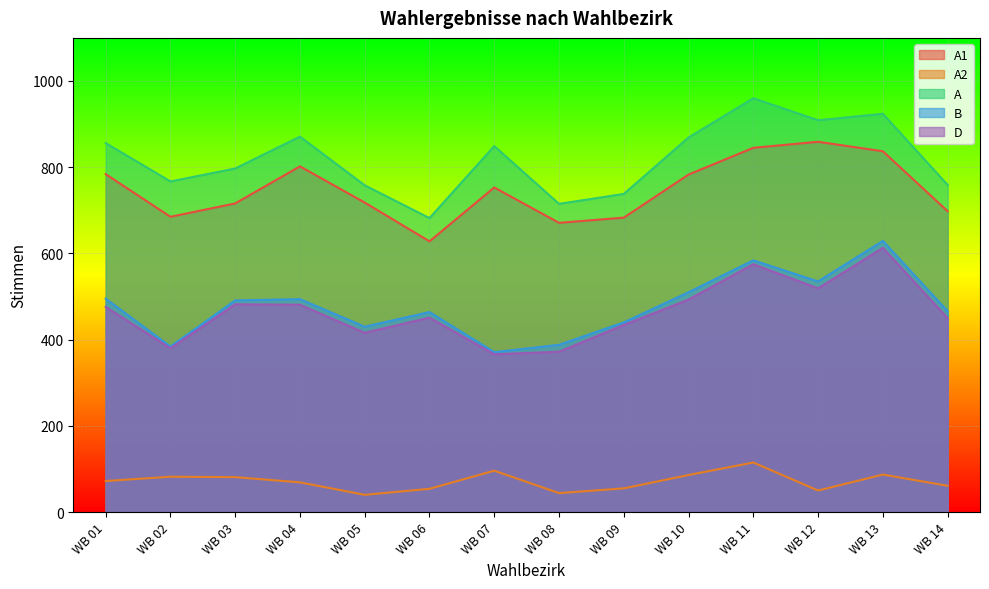

How many data points in D are less than 476?

7